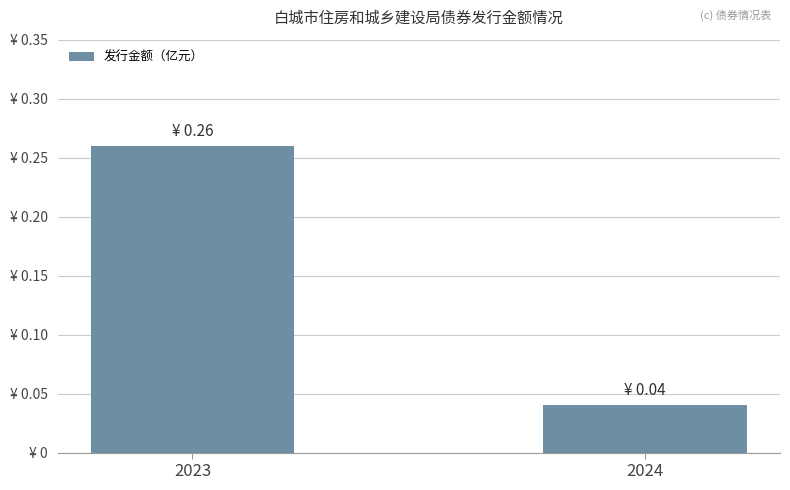

Rank the categories by value from highest to lowest.

2023, 2024